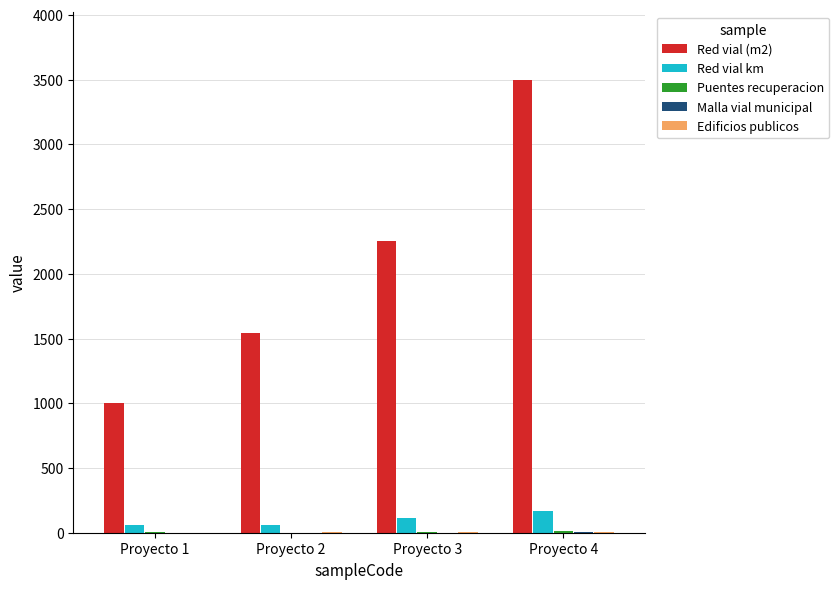

What is the total value across all series at Proyecto 1?

1060